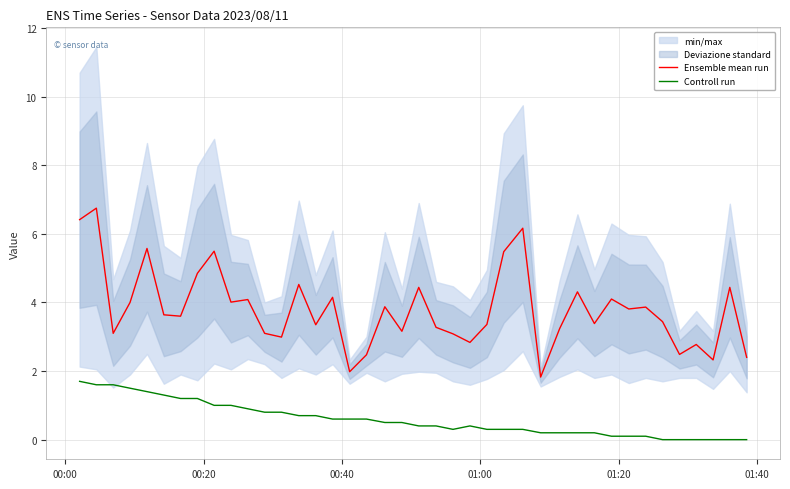

True or false: Controll run and Ensemble mean run intersect in this chart.

False